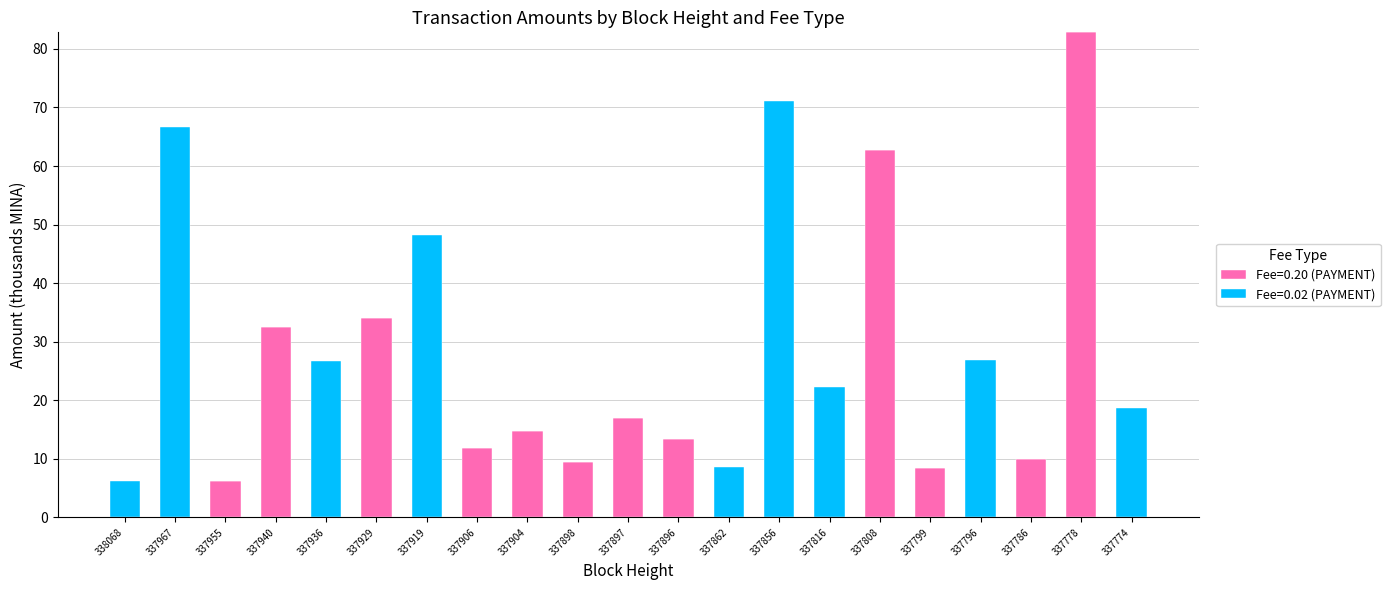

What is the sum of all Fee=0.20 (PAYMENT) values?

303.2